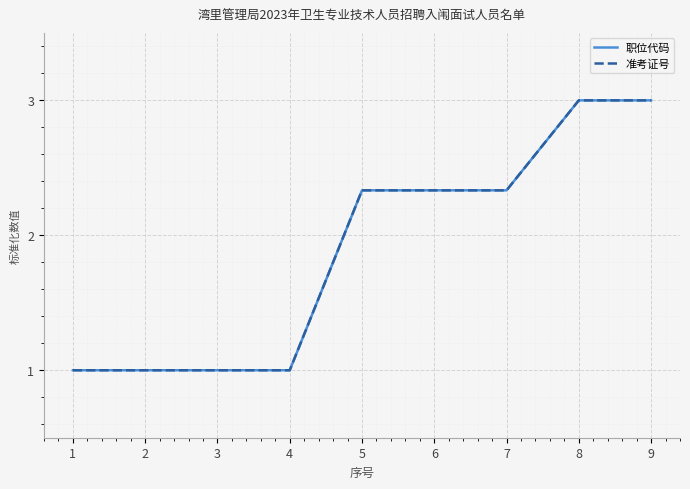

What are all the series names shown in the legend?

职位代码, 准考证号